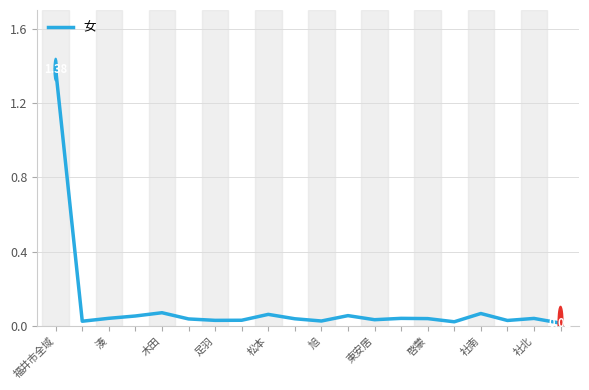

Which label corresponds to the largest value in the chart?

福井市全域